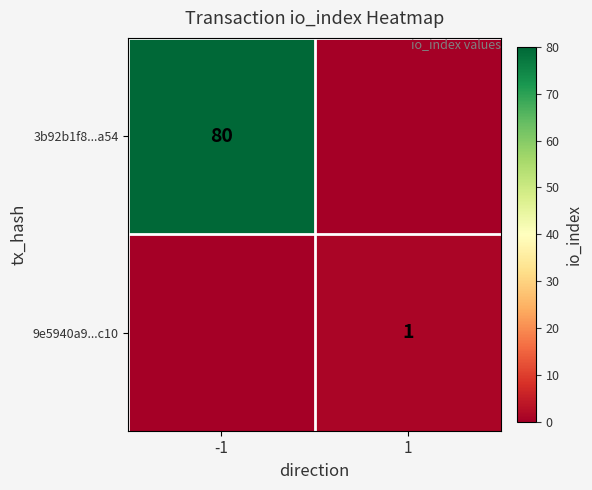

What is the difference between the highest and lowest values at -1?

80